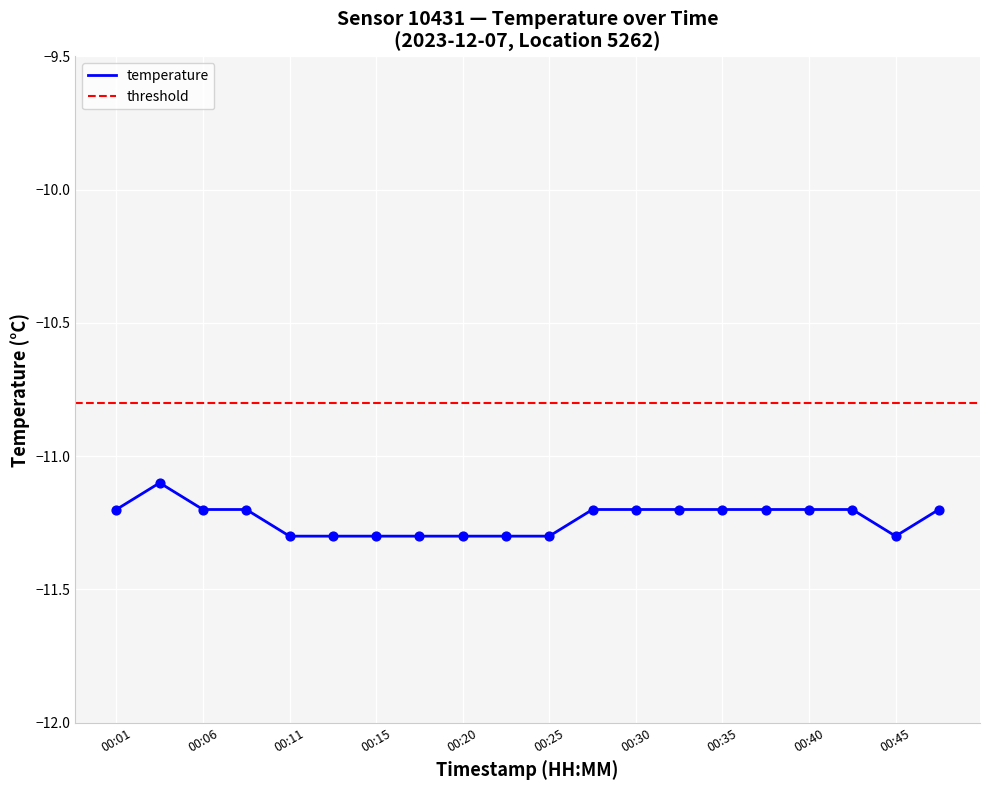

What is the change in value from 00:11 to 00:37?

+0.1